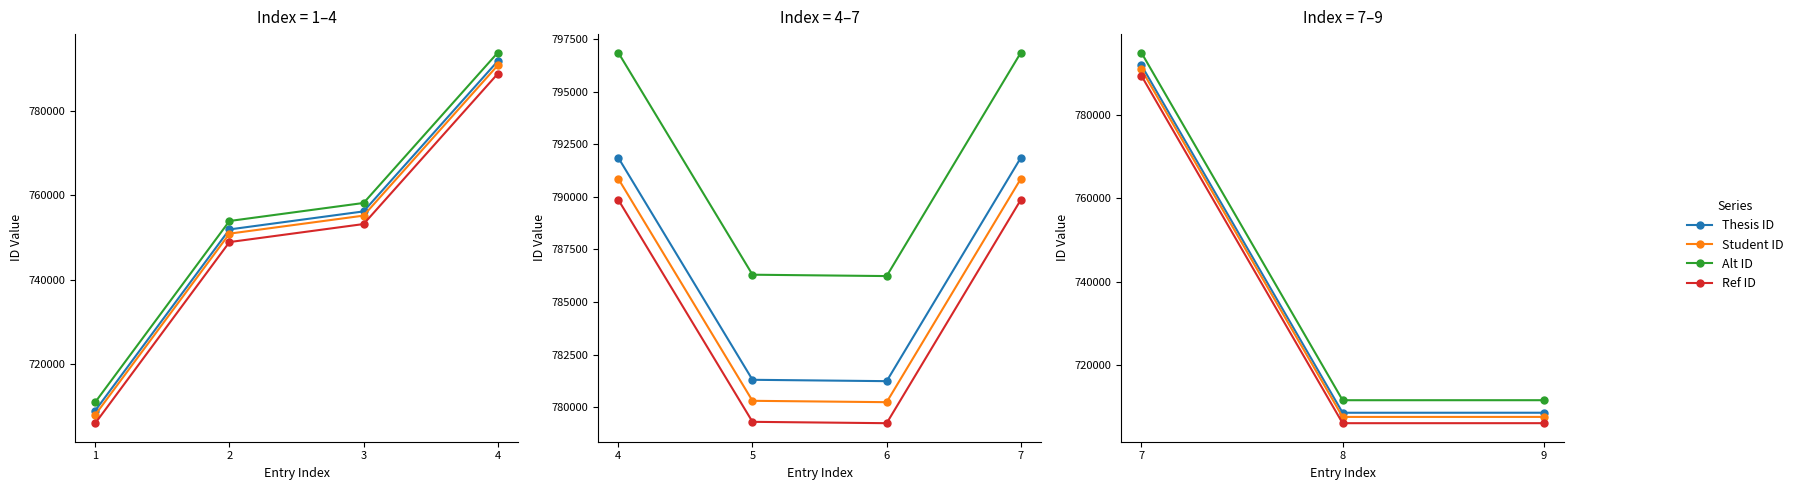

How many data points in Alt ID are less than 711657?

1